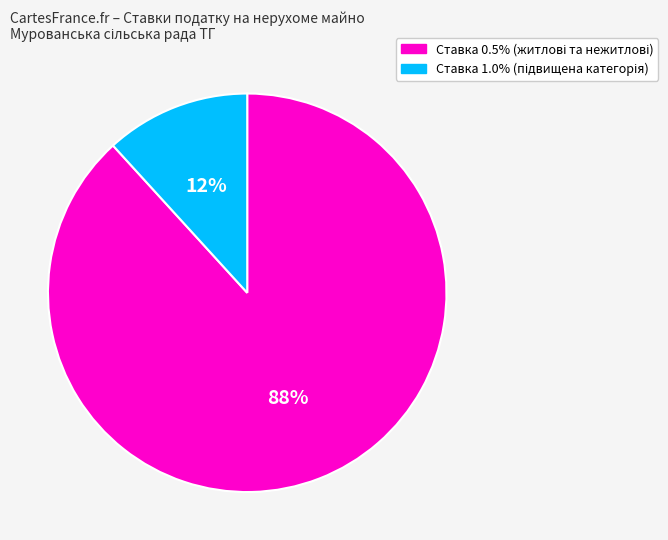

Count the number of slices in the pie.

2